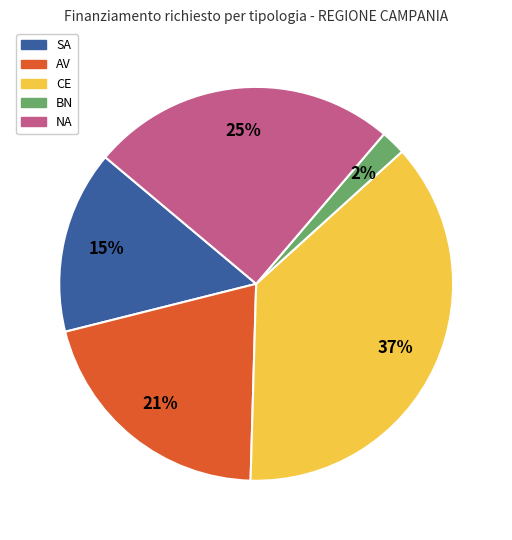

Which has a higher value, SA or CE?

CE